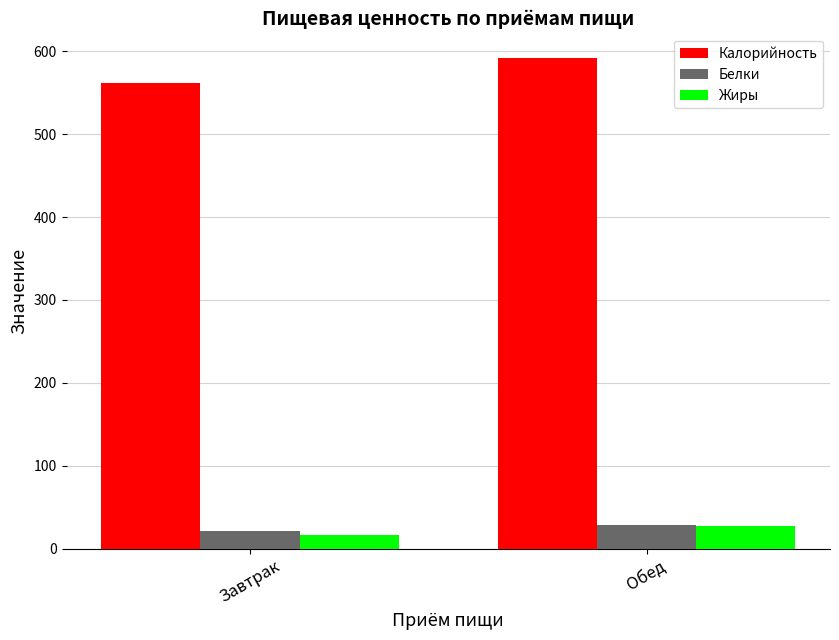

How many data points in Калорийность are less than 591?

1